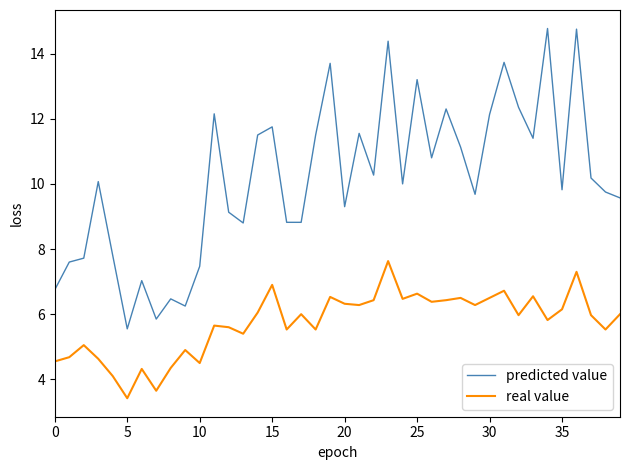

Count the number of categories in the chart.

40